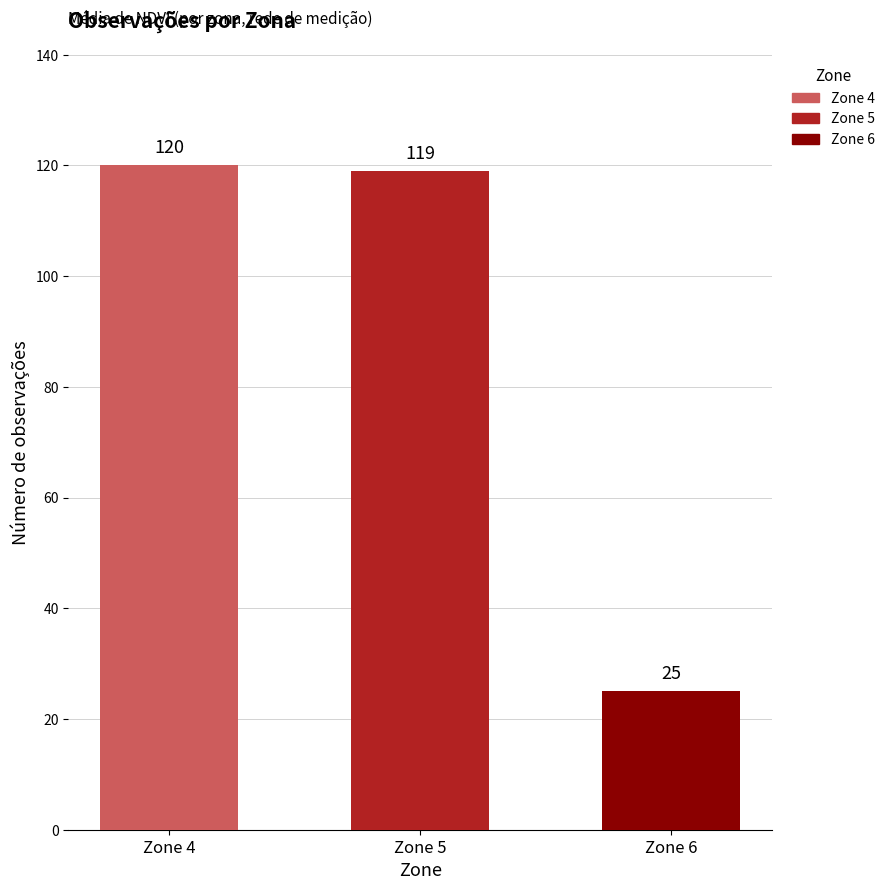

How many values exceed 119?

1